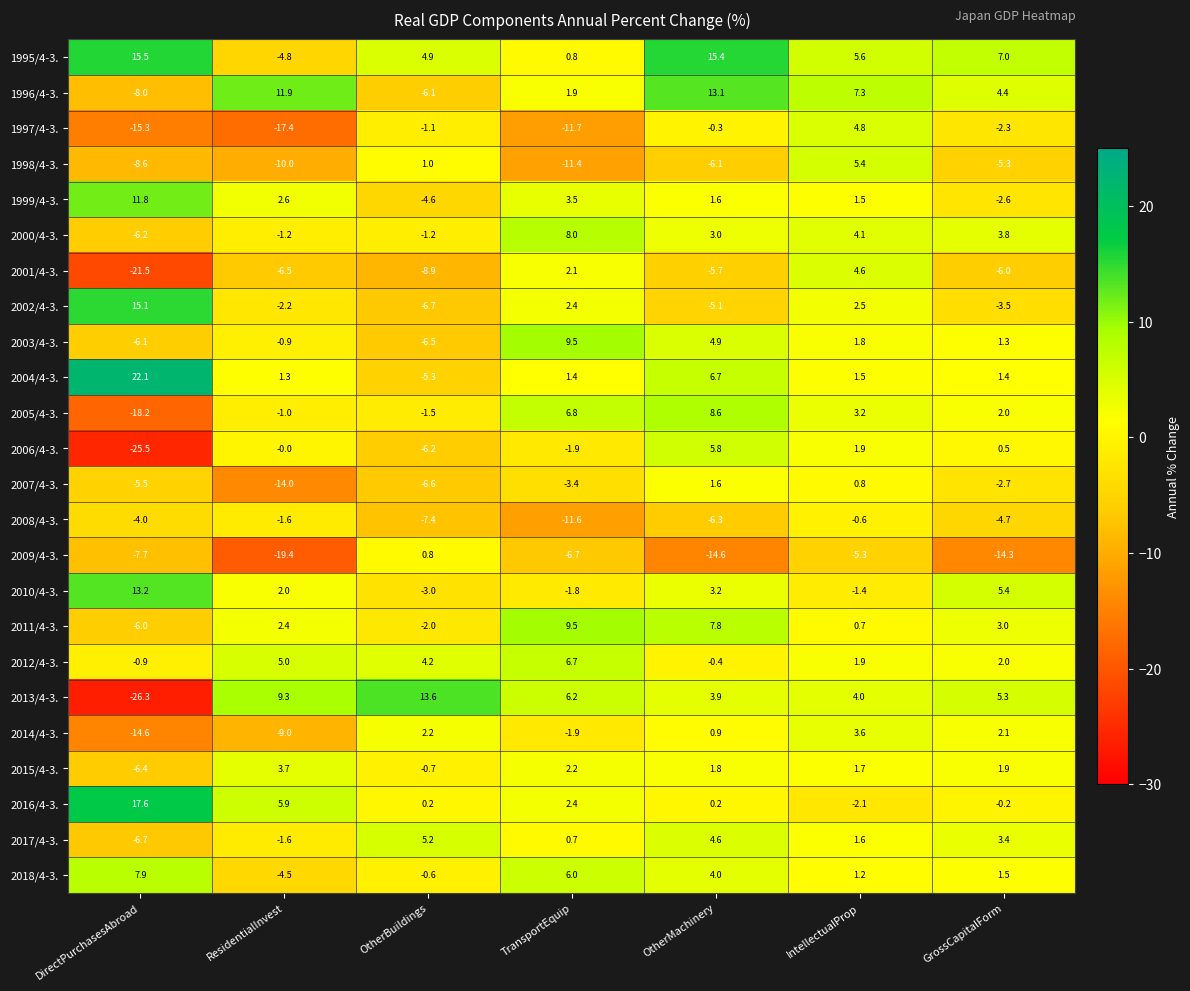

What is the difference between the highest and lowest values at IntellectualProp?

12.6